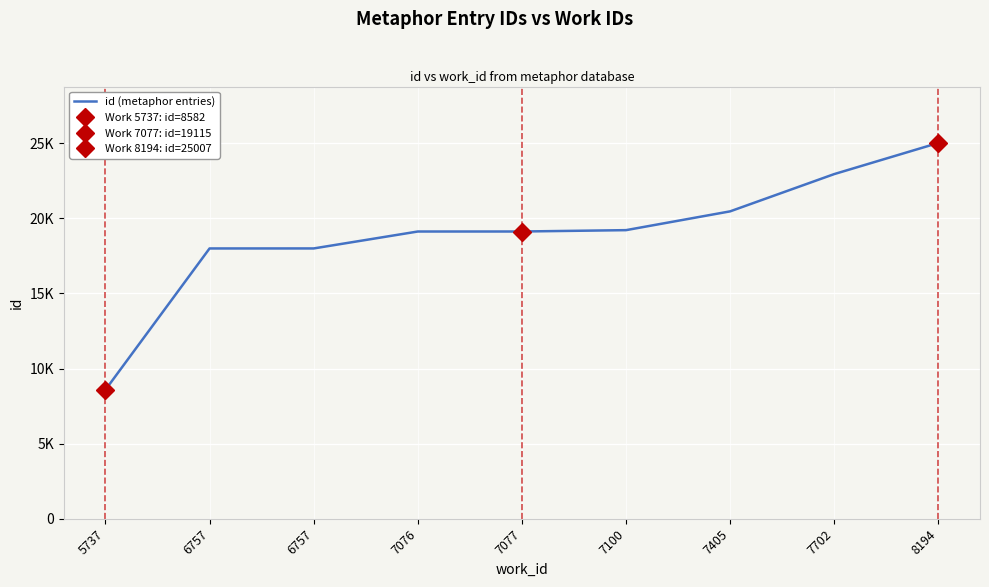

Which label corresponds to the largest value in the chart?

8194